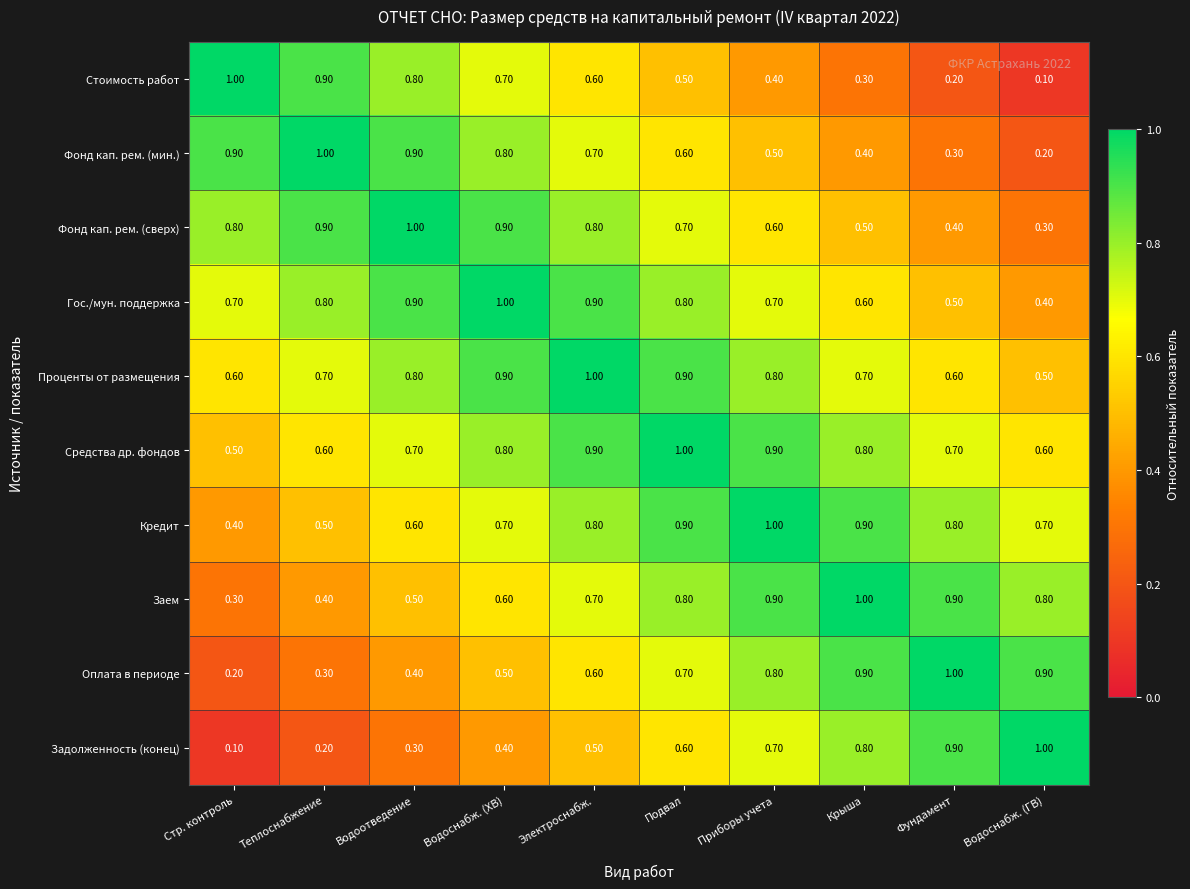

Where is Задолженность (конец) nearest to the value 0?

Стр. контроль